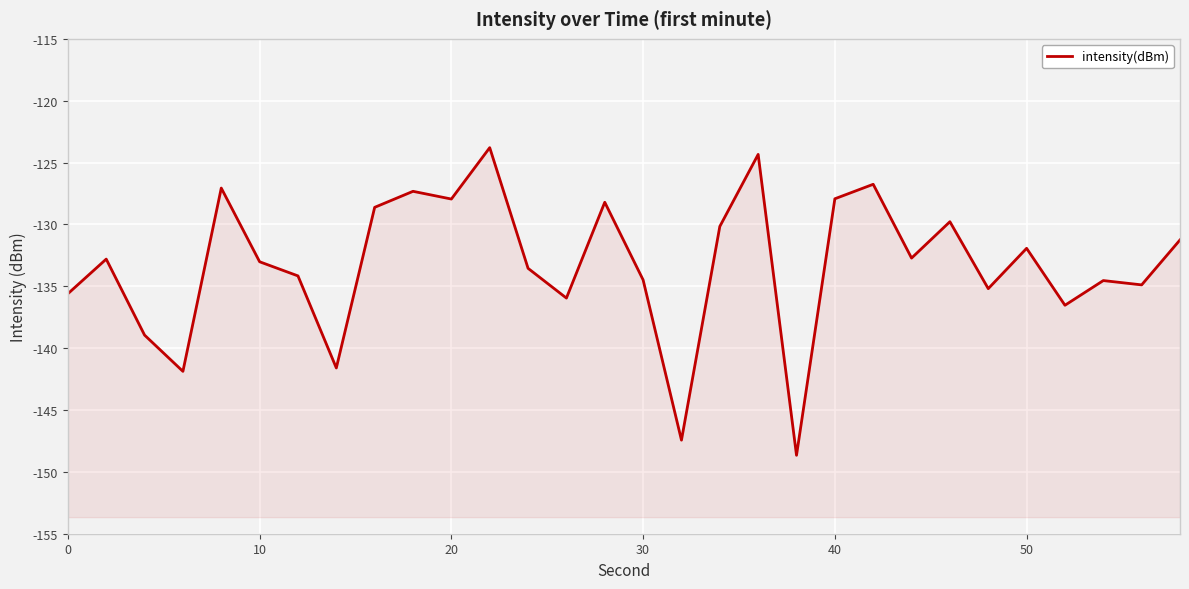

Is it true that the value at 27 is -65.6?

False